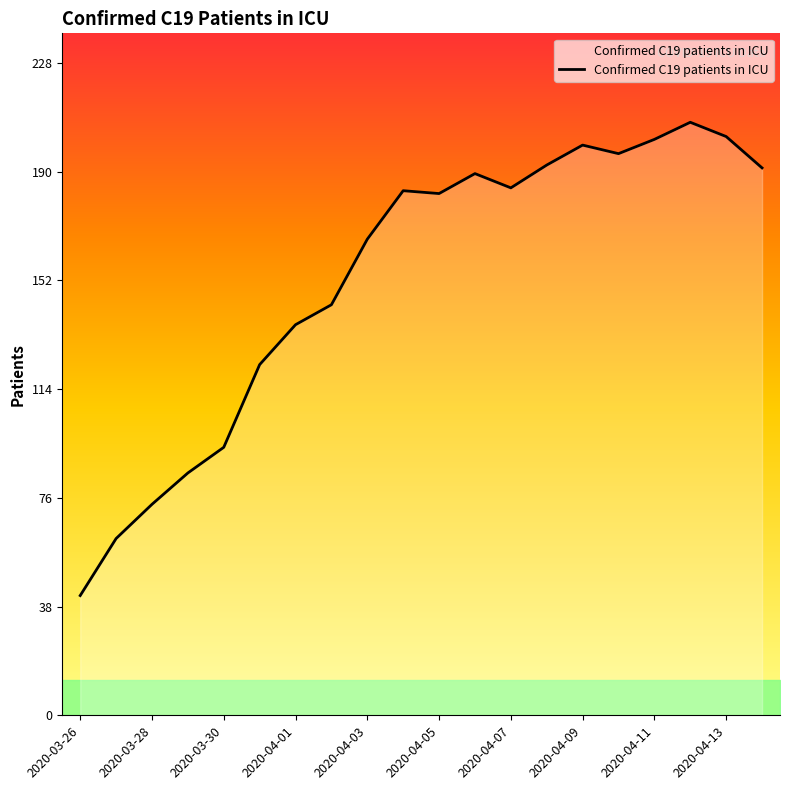

What is the difference between the maximum and minimum values?

166